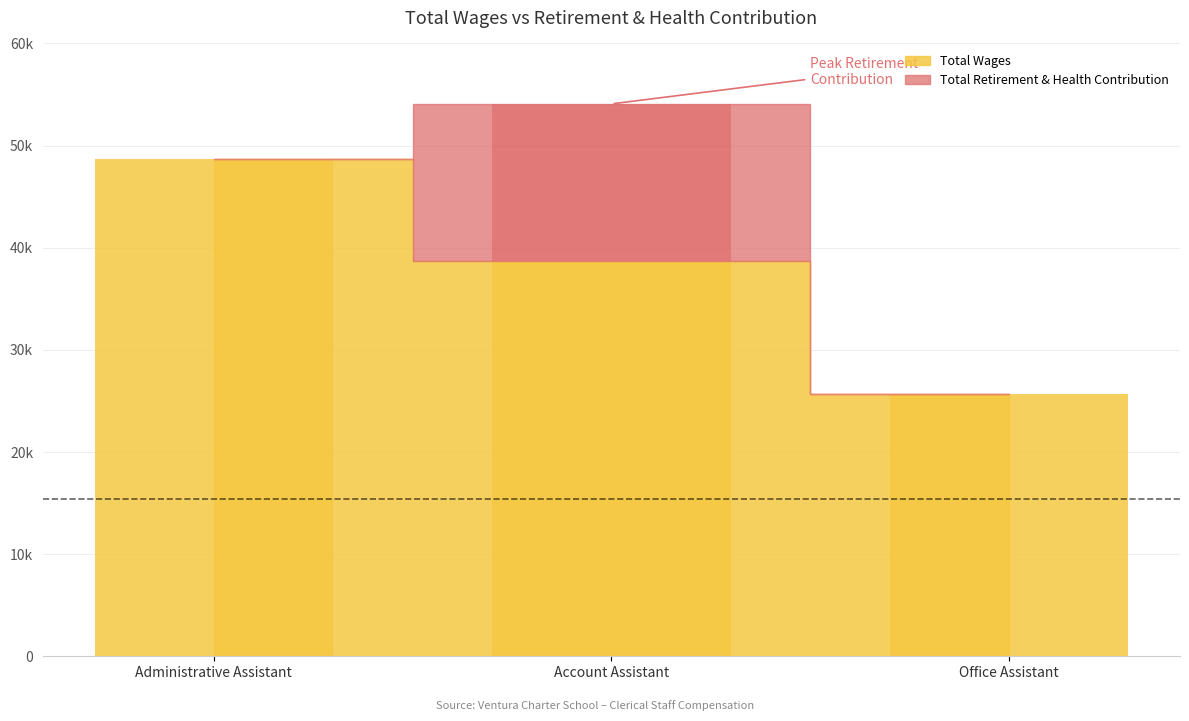

At how many categories does at least one series exceed 19543?

3